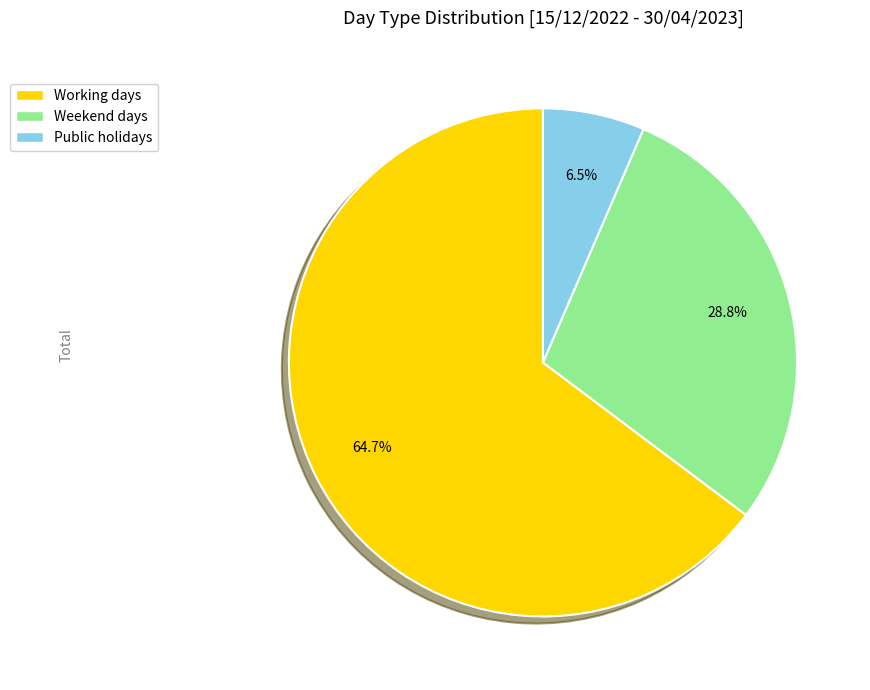

How many slices are in this pie chart?

3